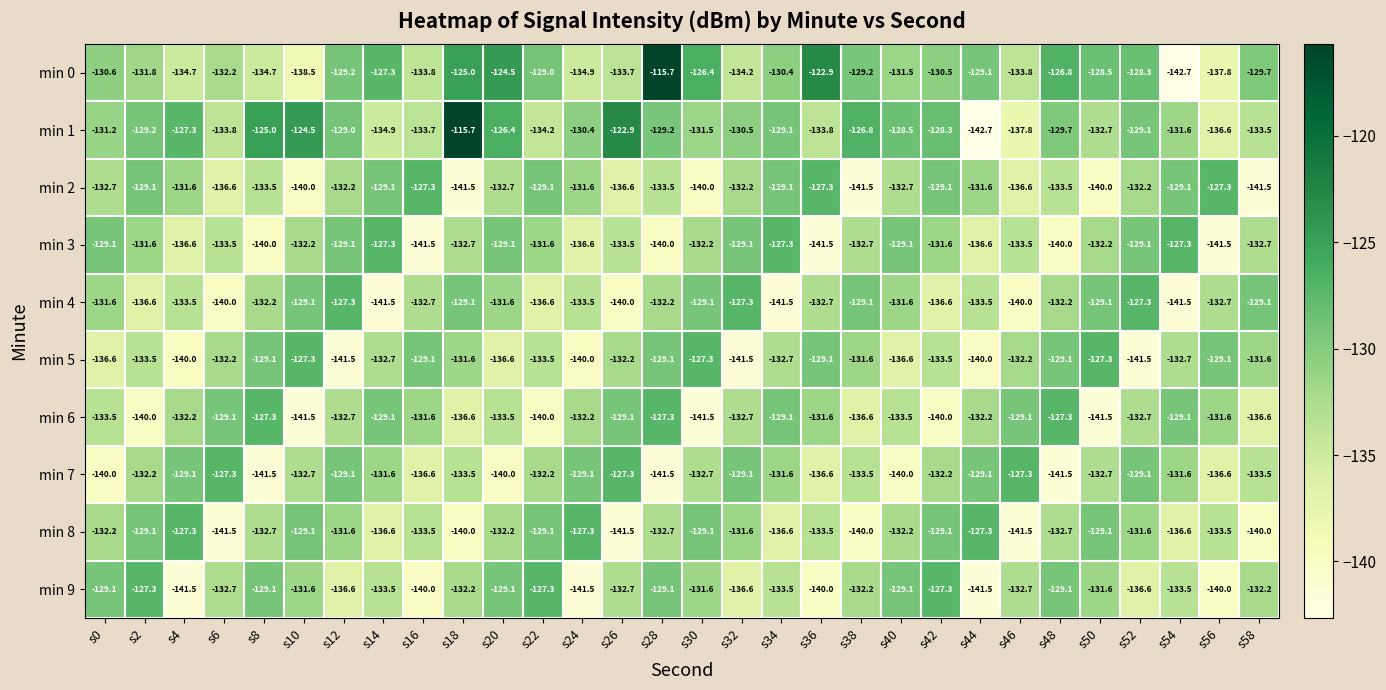

What is the maximum value for min 6?

-127.3